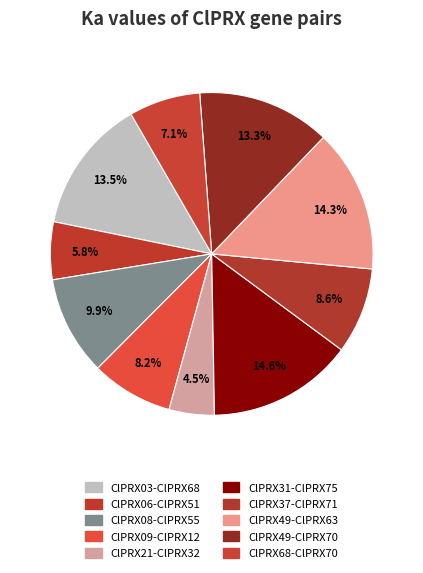

To the nearest percent, what is the difference between the largest and smallest slice percentages?

10%